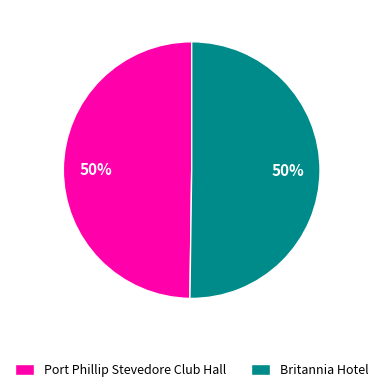

To the nearest percent, what is the combined percentage of Port Phillip Stevedore Club Hall and Britannia Hotel?

100%